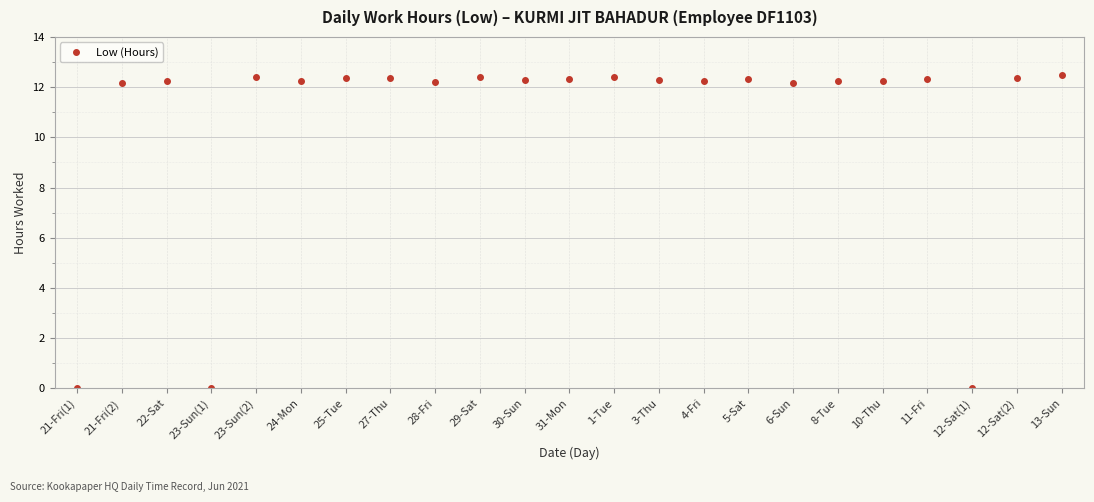

Does the chart have visible grid lines?

Yes